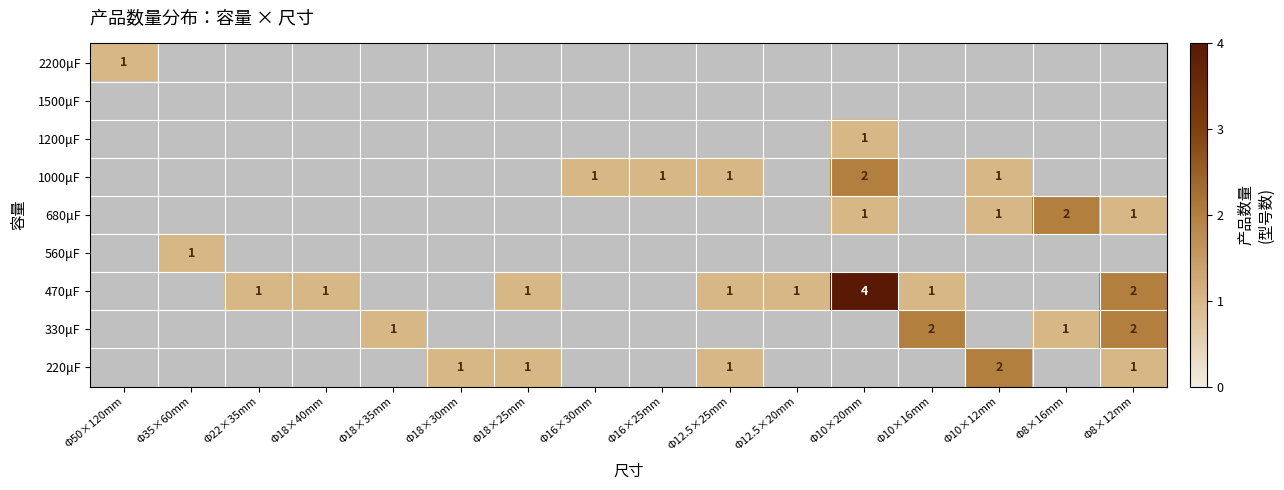

Which category has the highest value across all series?

Φ10×20mm